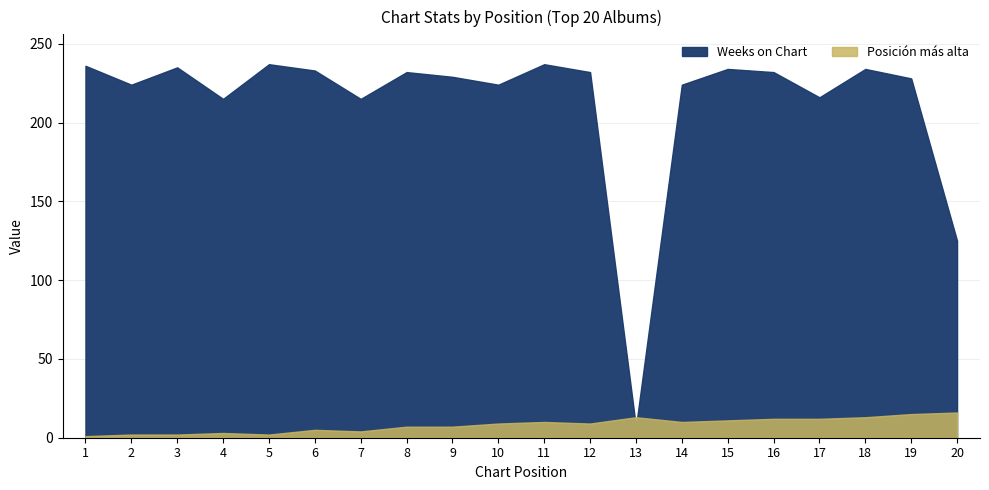

Where does the Weeks on Chart series first go above 232?

1